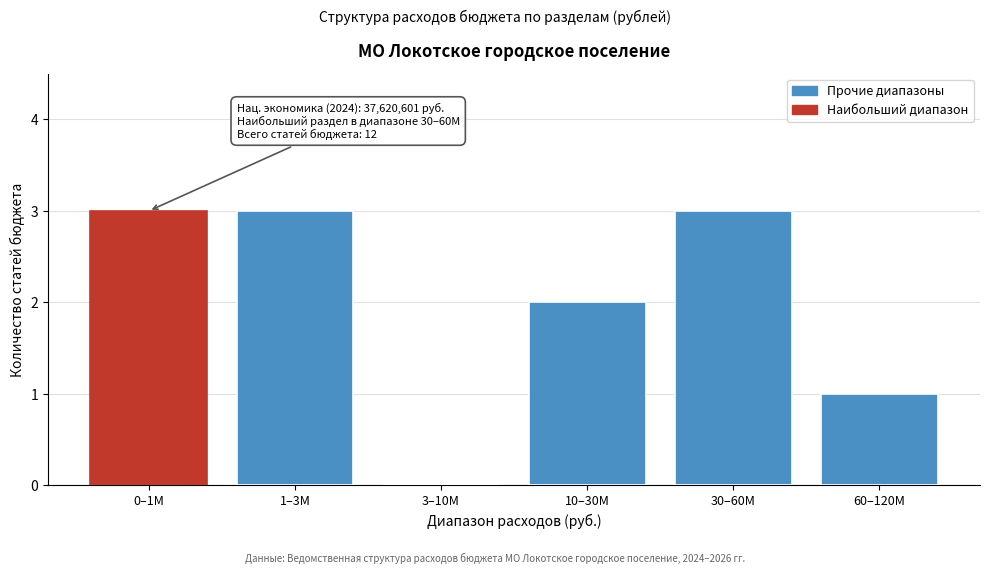

Reading left to right, list all the values displayed in this chart.

0–1M=3	1–3M=3	3–10M=0	10–30M=2	30–60M=3	60–120M=1